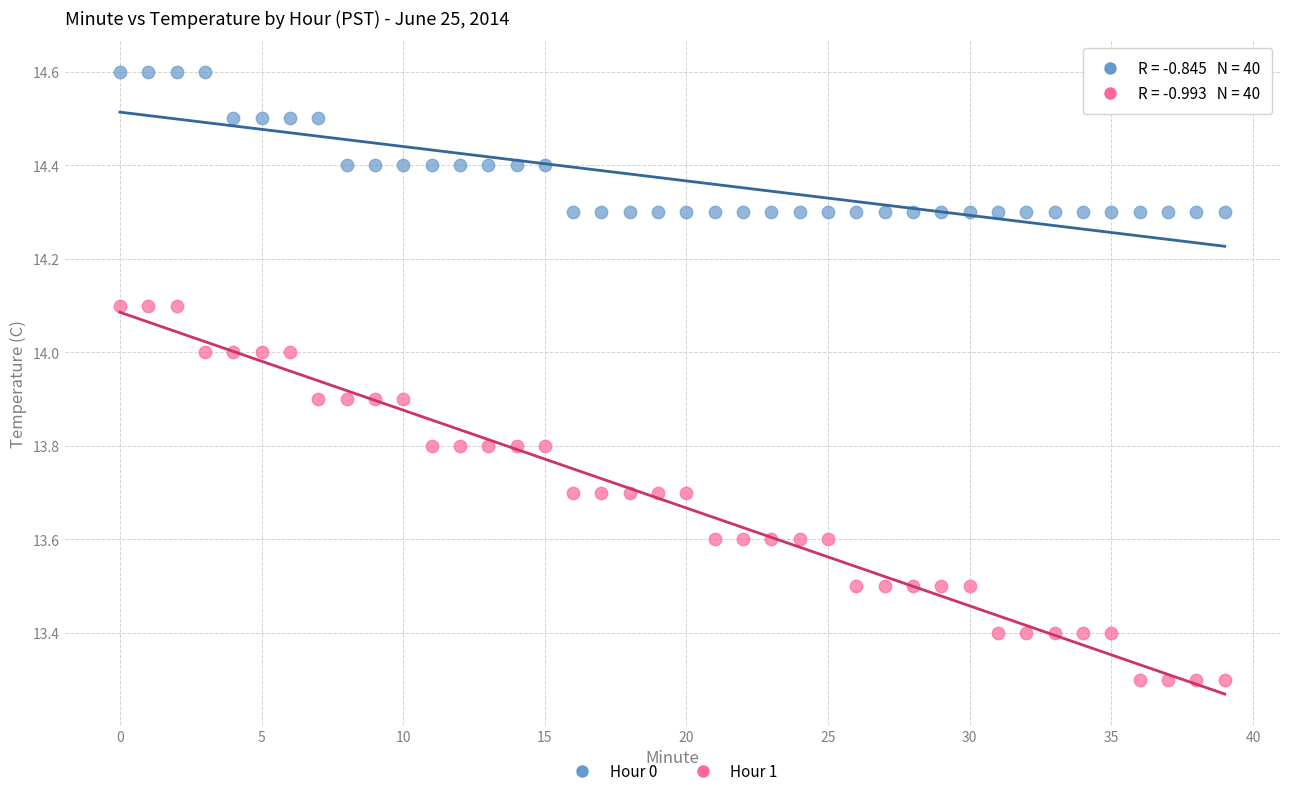

Which series contains the highest Y value?

Hour 0